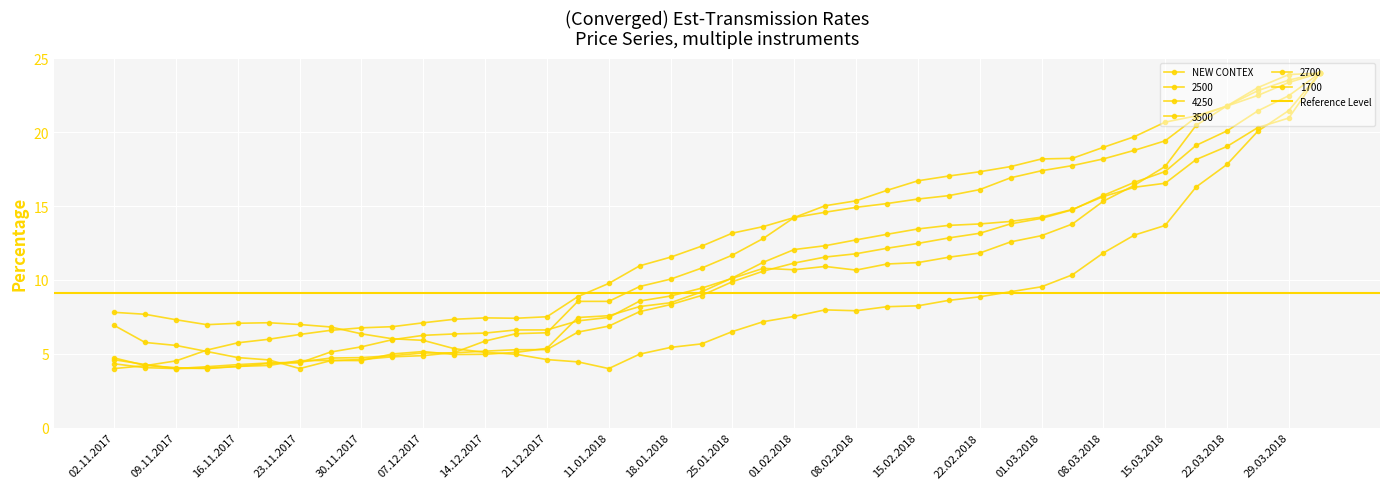

What is the difference between the maximum and minimum values in the 1700 series?

20.0